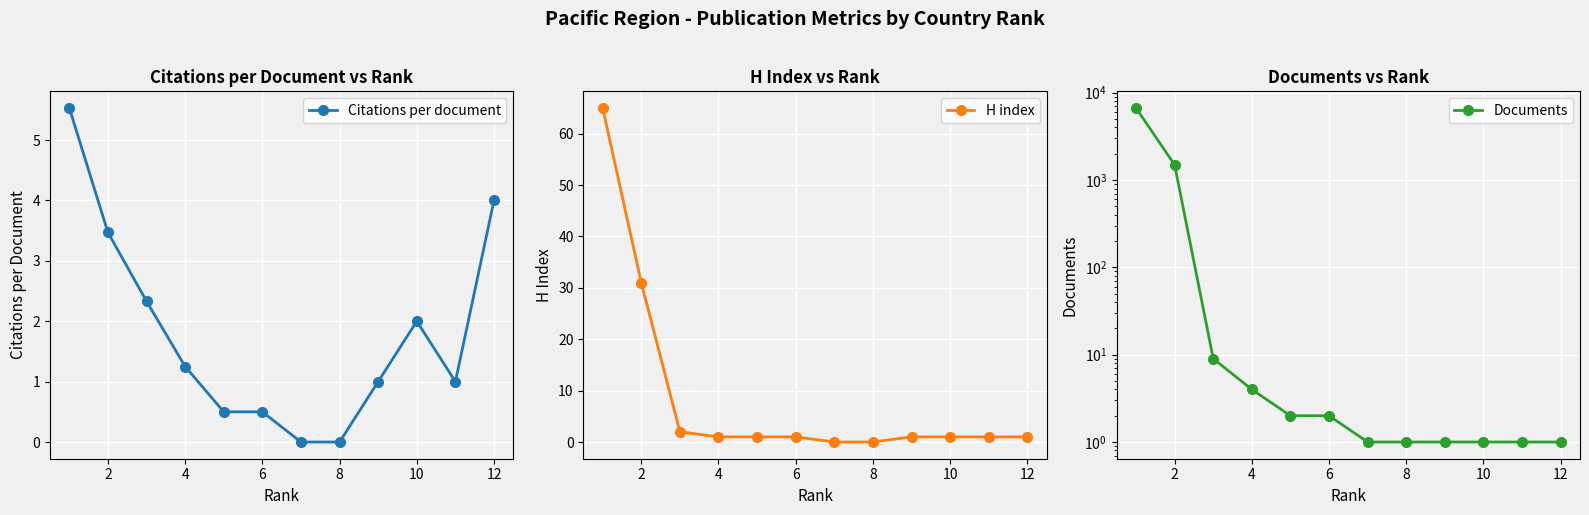

After their last crossing, which series has the higher values: Citations per document or H index?

H index